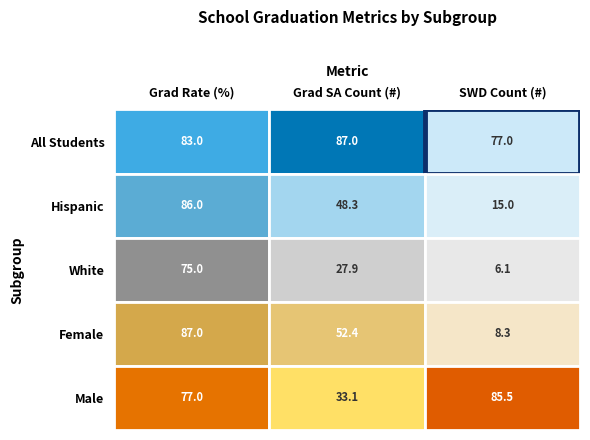

Reading left to right, what are all the values shown in this chart?

All Students: 83.0	87.0	77.0
Hispanic: 86.0	48.3	15.0
White: 75.0	27.9	6.1
Female: 87.0	52.4	8.3
Male: 77.0	33.1	85.5